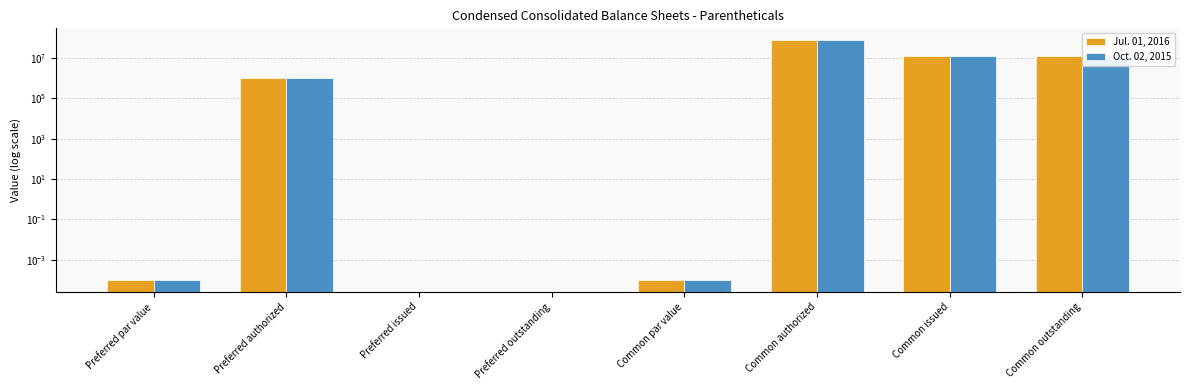

What is the label of the 5th bar from the left?

Common par value